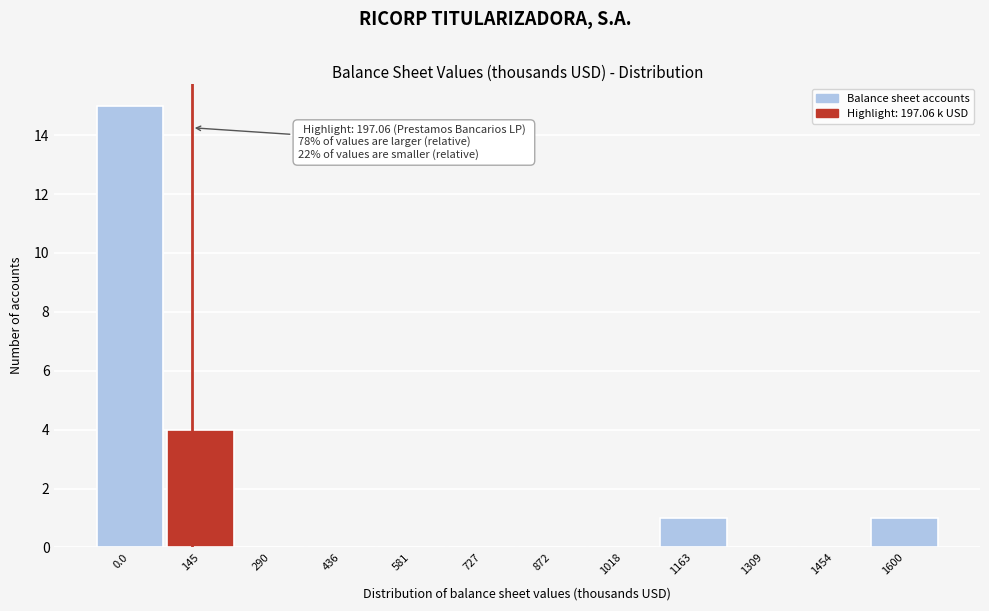

Reading right to left, transcribe all the data shown in this chart.

1600=1	1454=0	1309=0	1163=1	1018=0	872=0	727=0	581=0	436=0	290=0	145=4	0.0=15